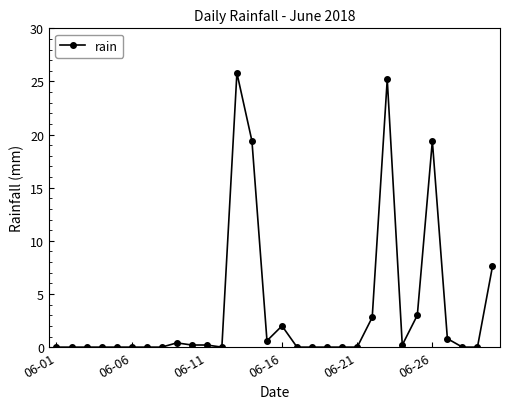

True or false: there are more than 1 points higher than both neighbors.

True